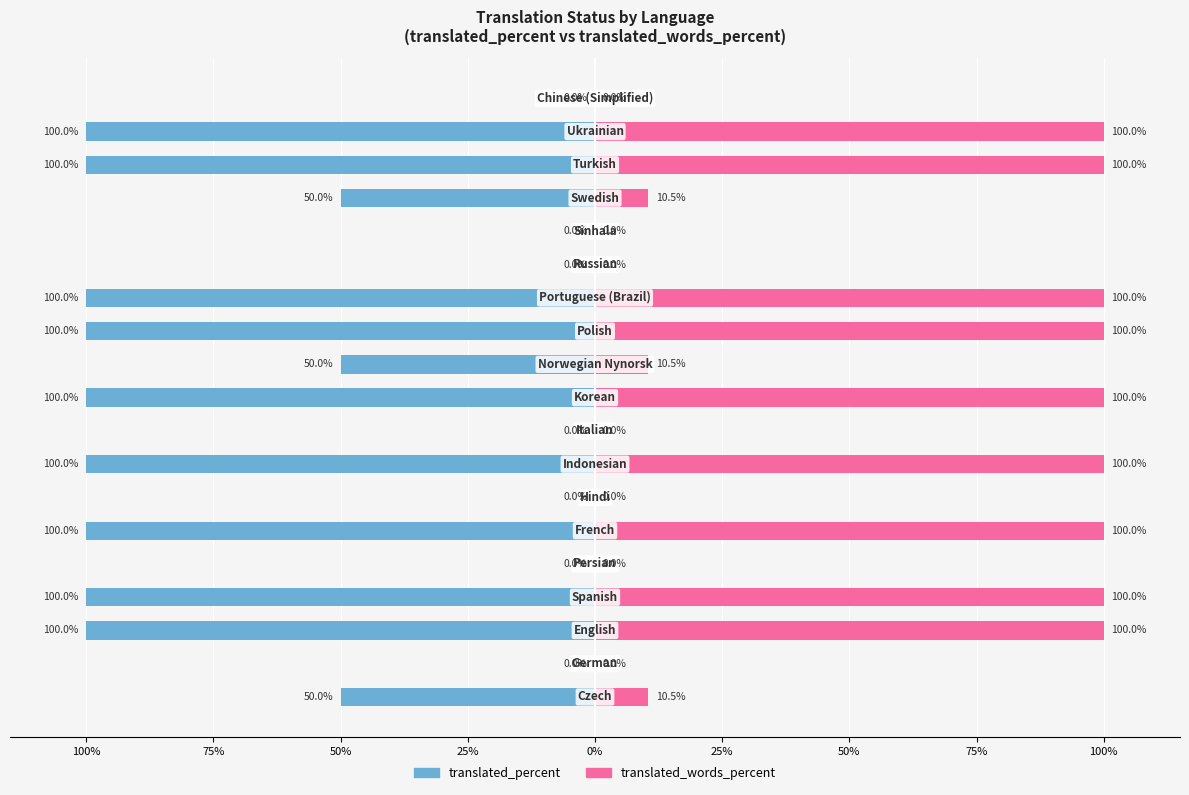

What is the average value of the translated_words_percent series?

49.0